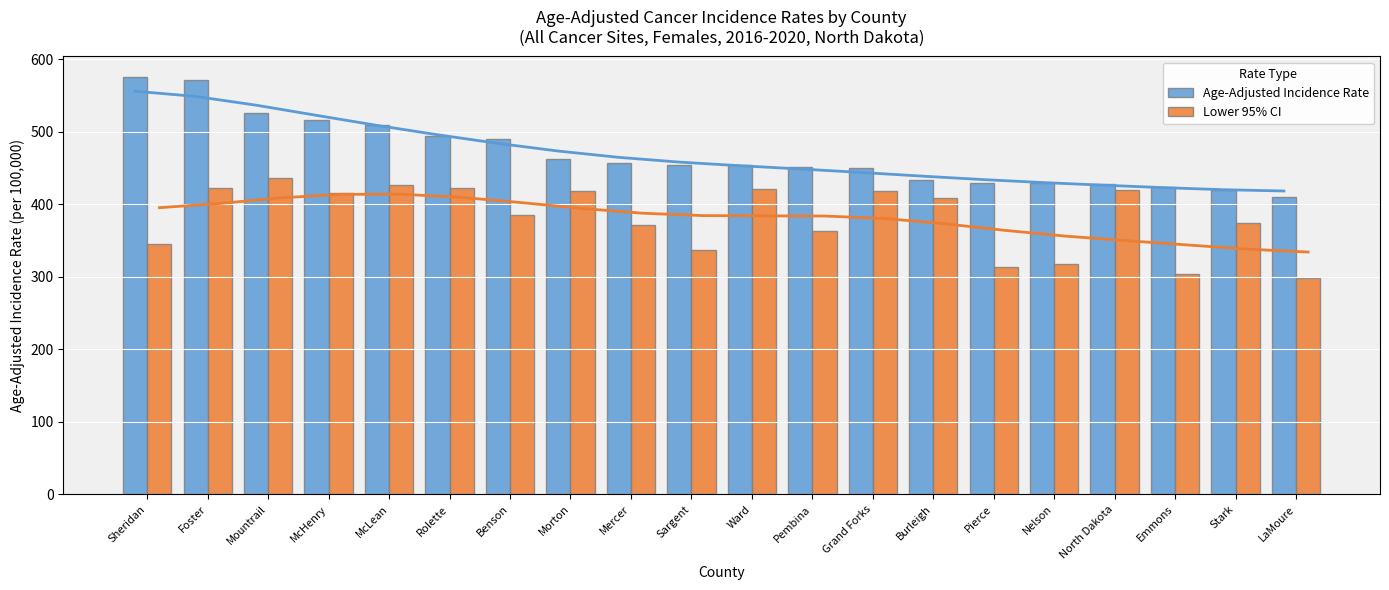

What is the value of the Lower 95% CI bar at the 18th from the left?

303.4